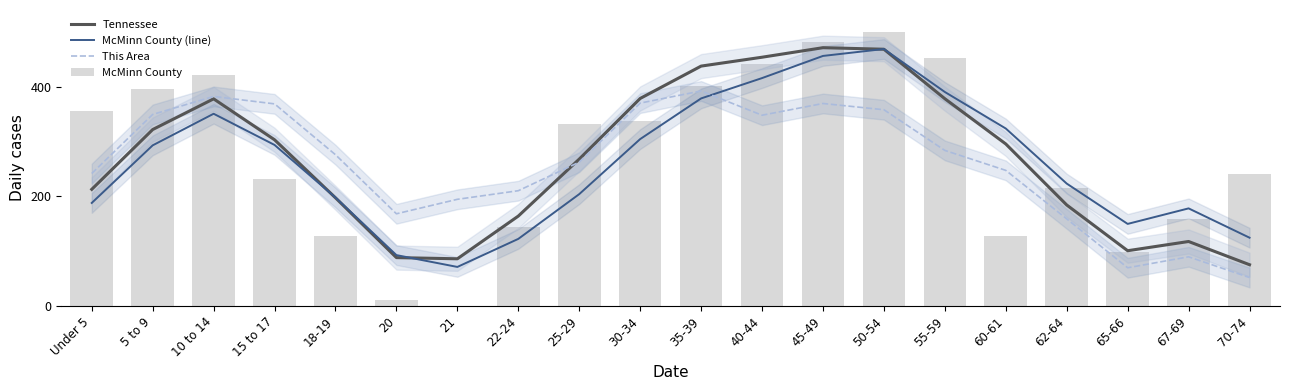

What is the difference between the McMinn County (line) values at 21 and Under 5?

116.9